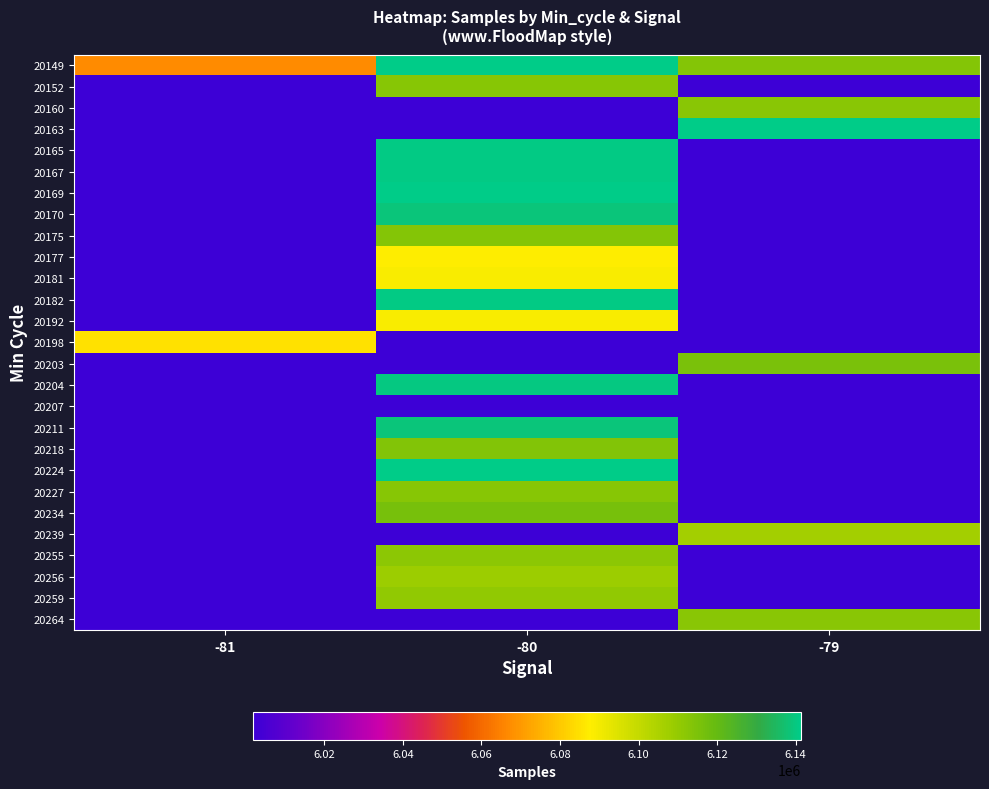

Reading left to right, list all the values displayed in this chart.

20149: -81=6066859	-80=6141415	-79=6113548
20152: -81=0	-80=6112694	-79=0
20160: -81=0	-80=0	-79=6112232
20163: -81=0	-80=0	-79=6141334
20165: -81=0	-80=6140613	-79=0
20167: -81=0	-80=6140791	-79=0
20169: -81=0	-80=6141332	-79=0
20170: -81=0	-80=6138863	-79=0
20175: -81=0	-80=6113437	-79=0
20177: -81=0	-80=6087875	-79=0
20181: -81=0	-80=6088842	-79=0
20182: -81=0	-80=6140791	-79=0
20192: -81=0	-80=6088781	-79=0
20198: -81=6084836	-80=0	-79=0
20203: -81=0	-80=0	-79=6115727
20204: -81=0	-80=6139952	-79=0
20207: -81=0	-80=6001914	-79=0
20211: -81=0	-80=6139224	-79=0
20218: -81=0	-80=6114086	-79=0
20224: -81=0	-80=6141415	-79=0
20227: -81=0	-80=6112576	-79=0
20234: -81=0	-80=6116342	-79=0
20239: -81=0	-80=0	-79=6107047
20255: -81=0	-80=6111765	-79=0
20256: -81=0	-80=6108355	-79=0
20259: -81=0	-80=6110828	-79=0
20264: -81=0	-80=0	-79=6112353